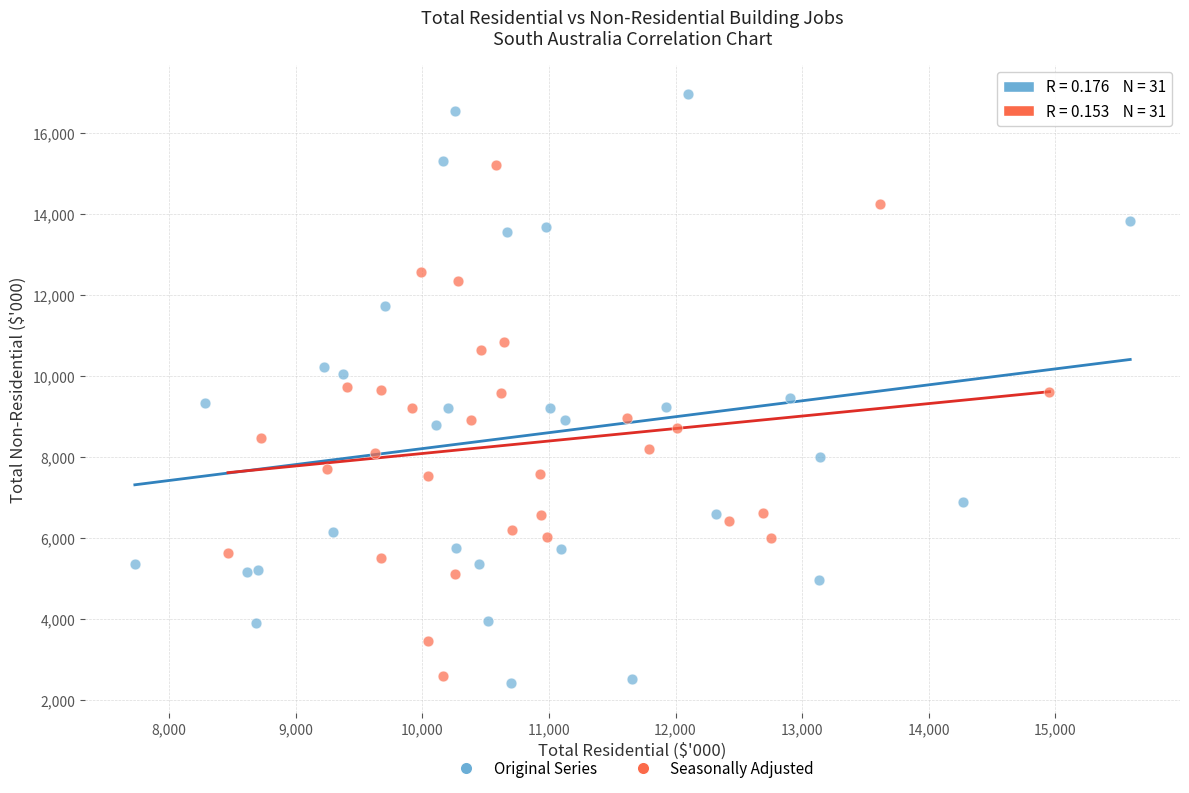

Which series reaches the maximum Y coordinate?

Original Series